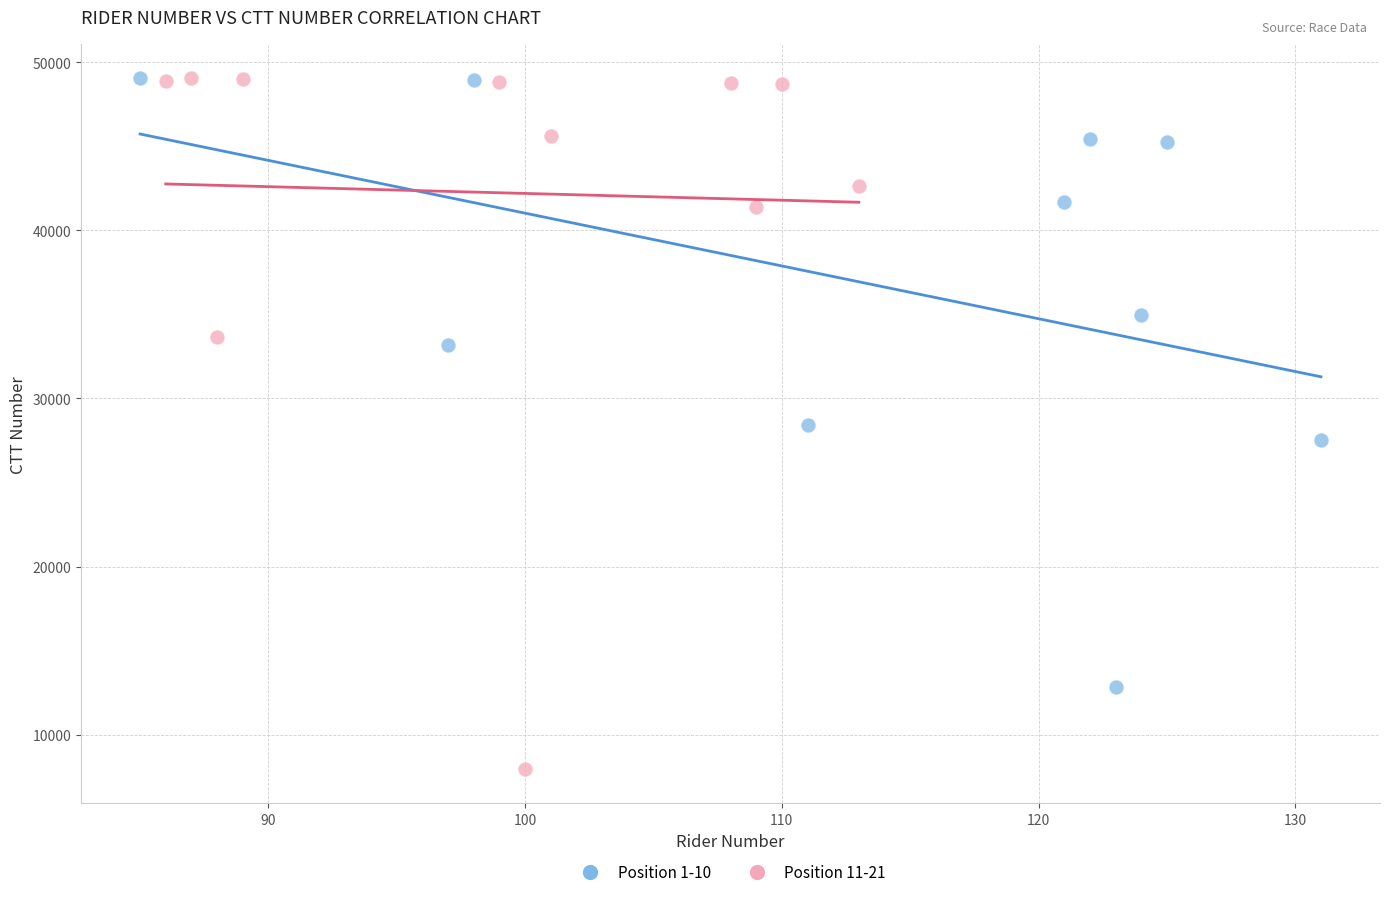

Which series has the widest spread of Y values?

Position 11-21